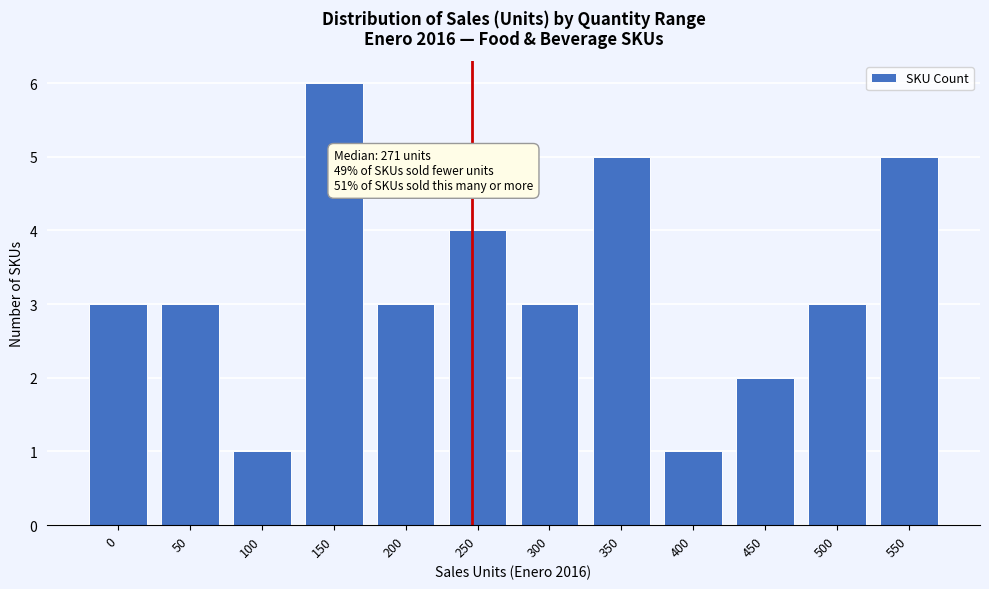

Reading left to right, what are all the values shown in this chart?

0=3	50=3	100=1	150=6	200=3	250=4	300=3	350=5	400=1	450=2	500=3	550=5